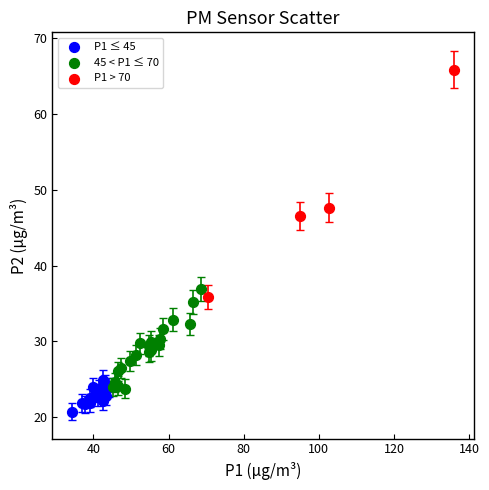

What are all the series names shown in the legend?

P1 ≤ 45, 45 < P1 ≤ 70, P1 > 70